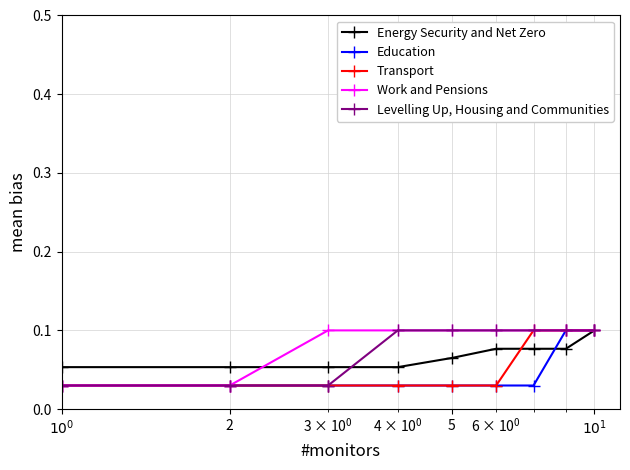

How many Energy Security and Net Zero values are between 0 and 1?

9